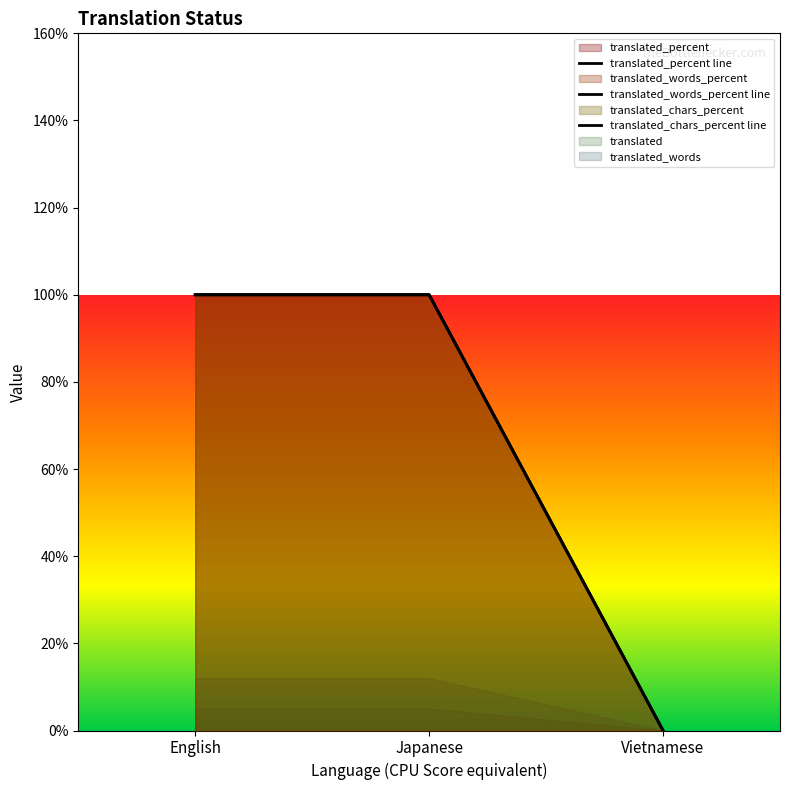

At which label does translated_words_percent reach its peak?

English